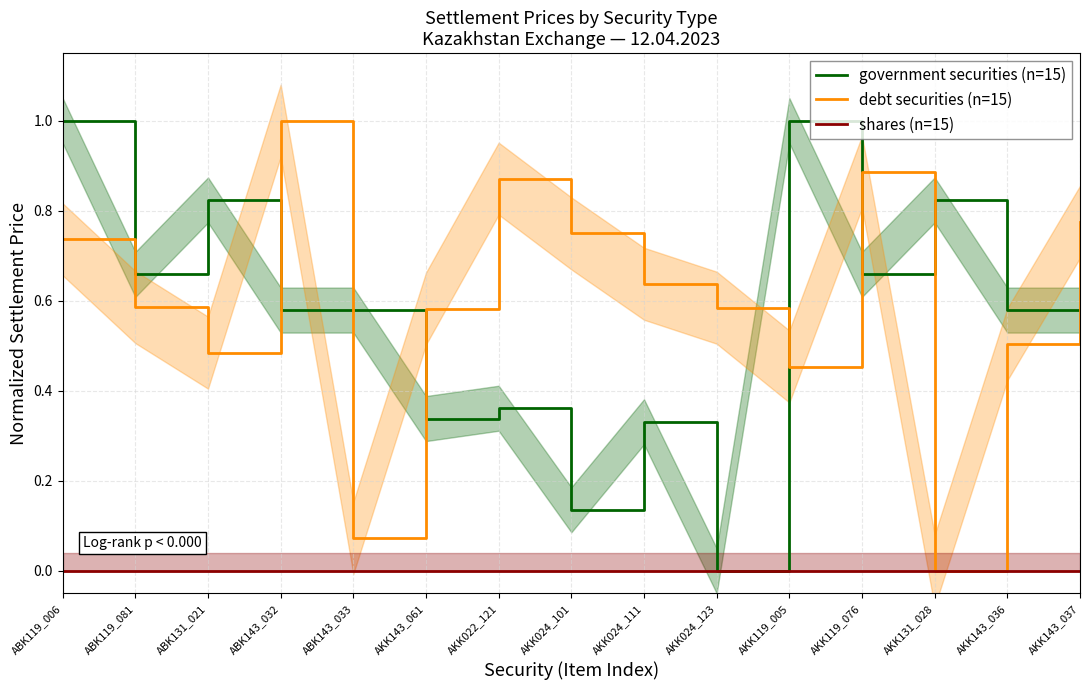

Which series changed the most between ABK119_006 and AKK143_036?

government securities (n=15)